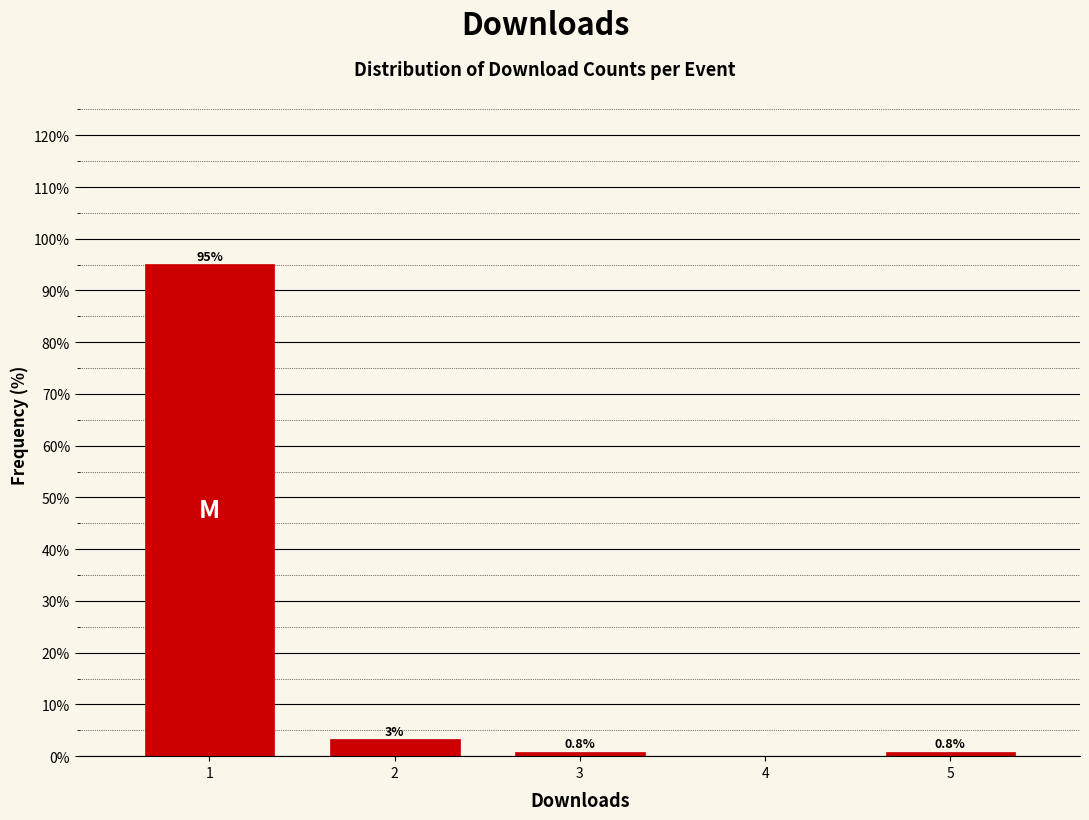

The chart shows a value of 134.9 at 1. True or false?

False